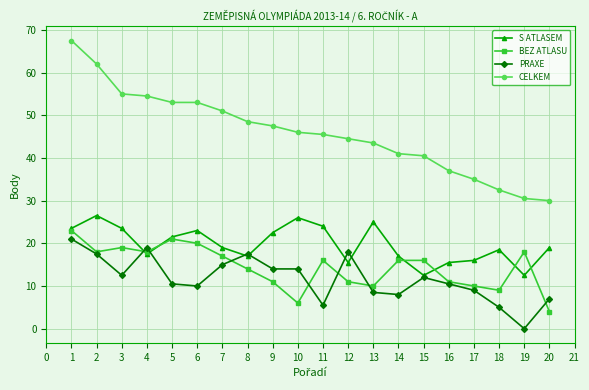

How many categories are shown in the chart?

20